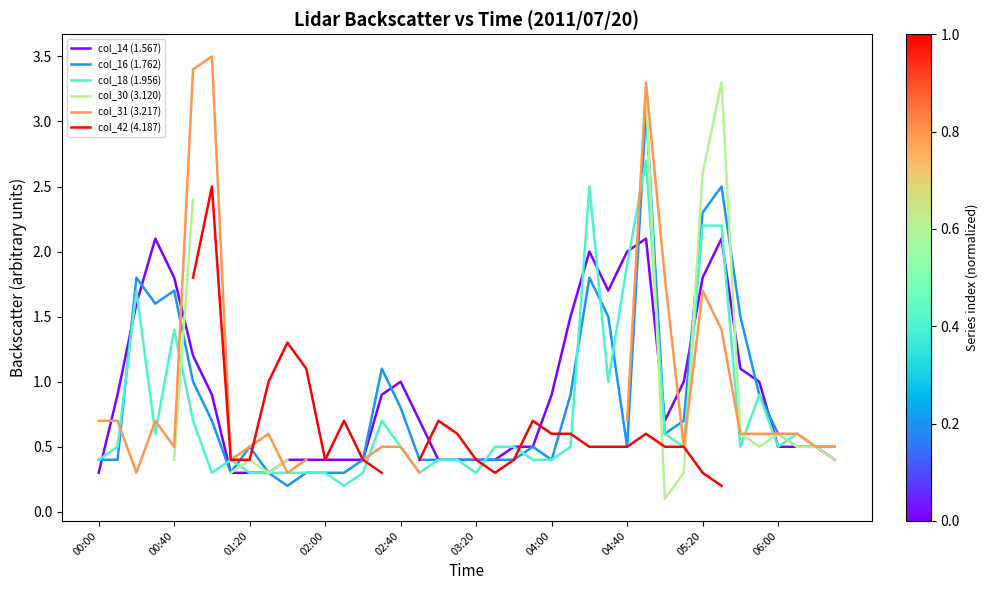

What is the spread (max minus min) of values at 31?

0.7